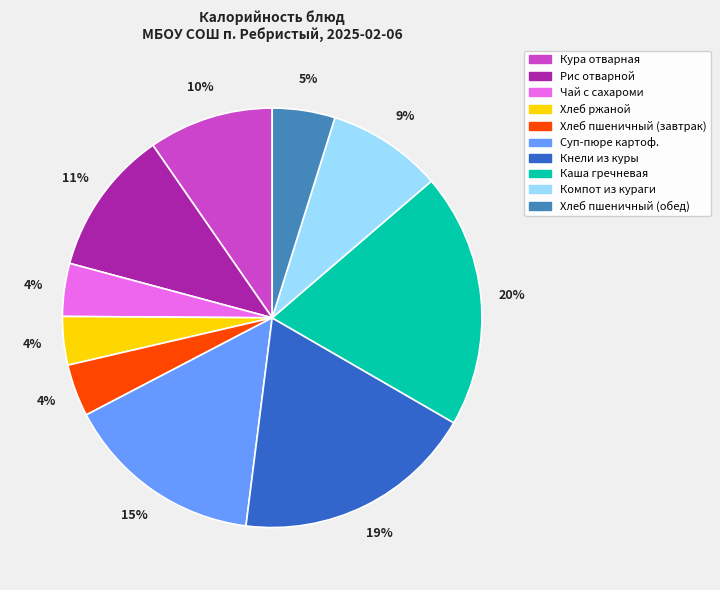

Which slice is the largest?

Каша гречневая